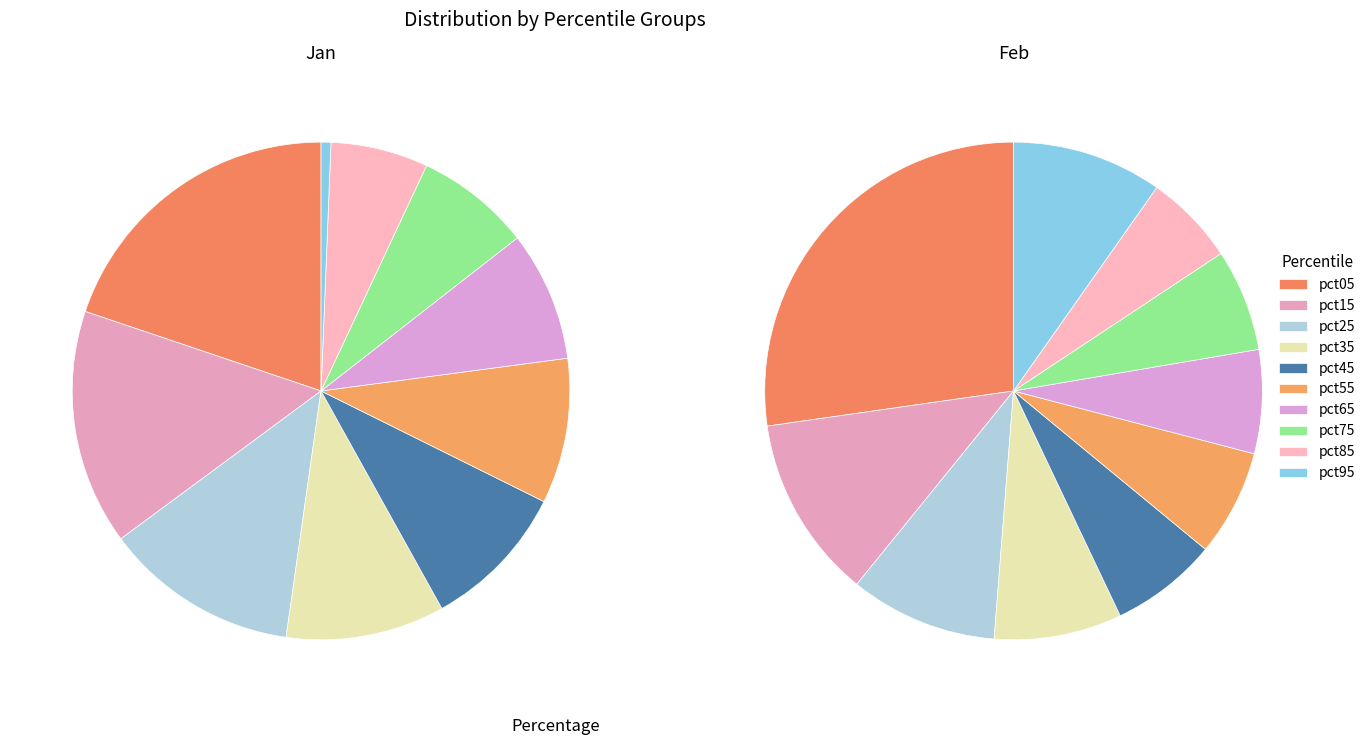

How much of the chart is everything except pct15?

84.7%